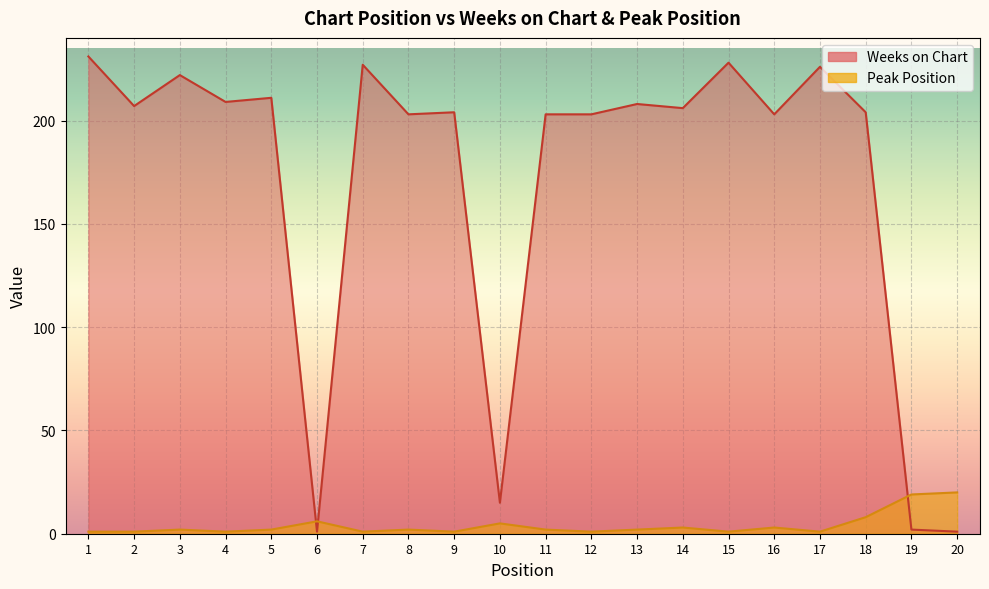

What is the spread (max minus min) of values at 10?

10